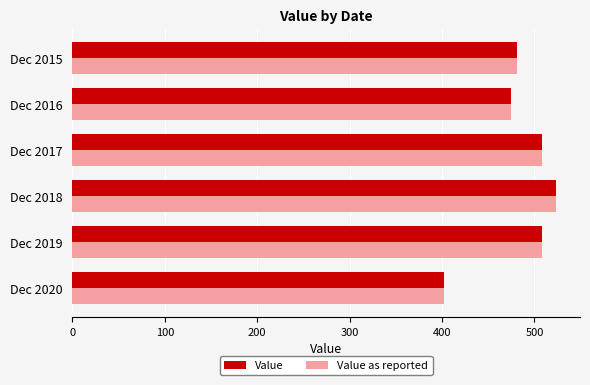

At how many categories does at least one series exceed 488?

3